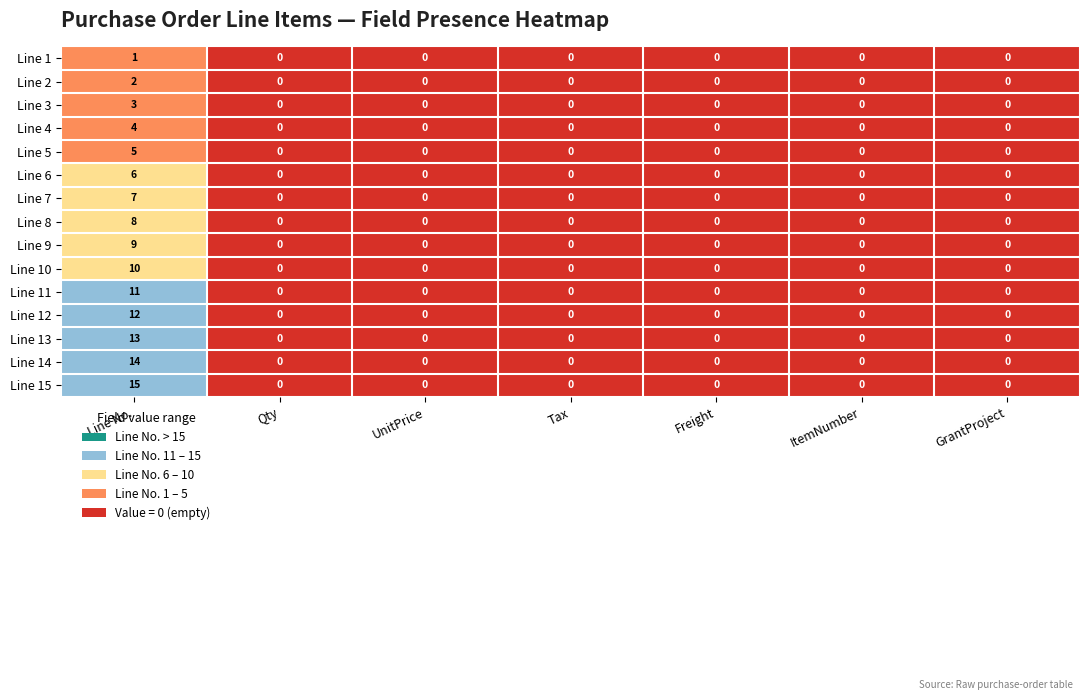

What is the greatest value displayed?

15